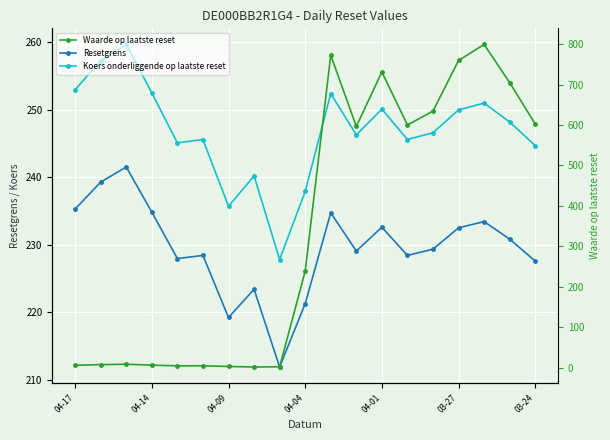

What is the value of the Resetgrens point at the 9th from the left?

211.9